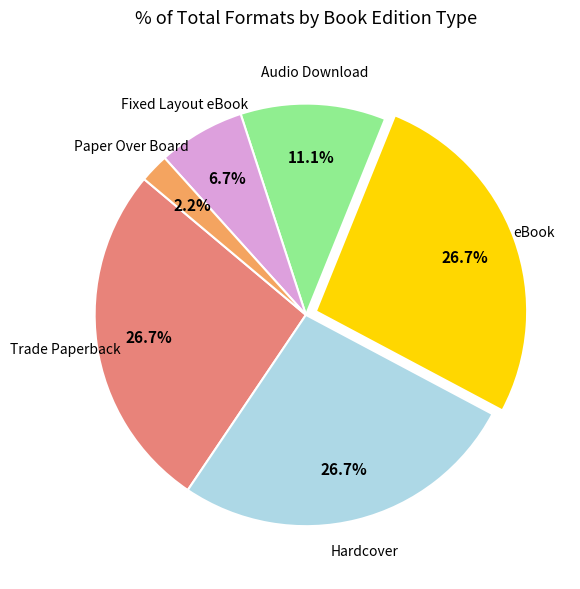

Is there any slice that represents more than half of the pie?

No